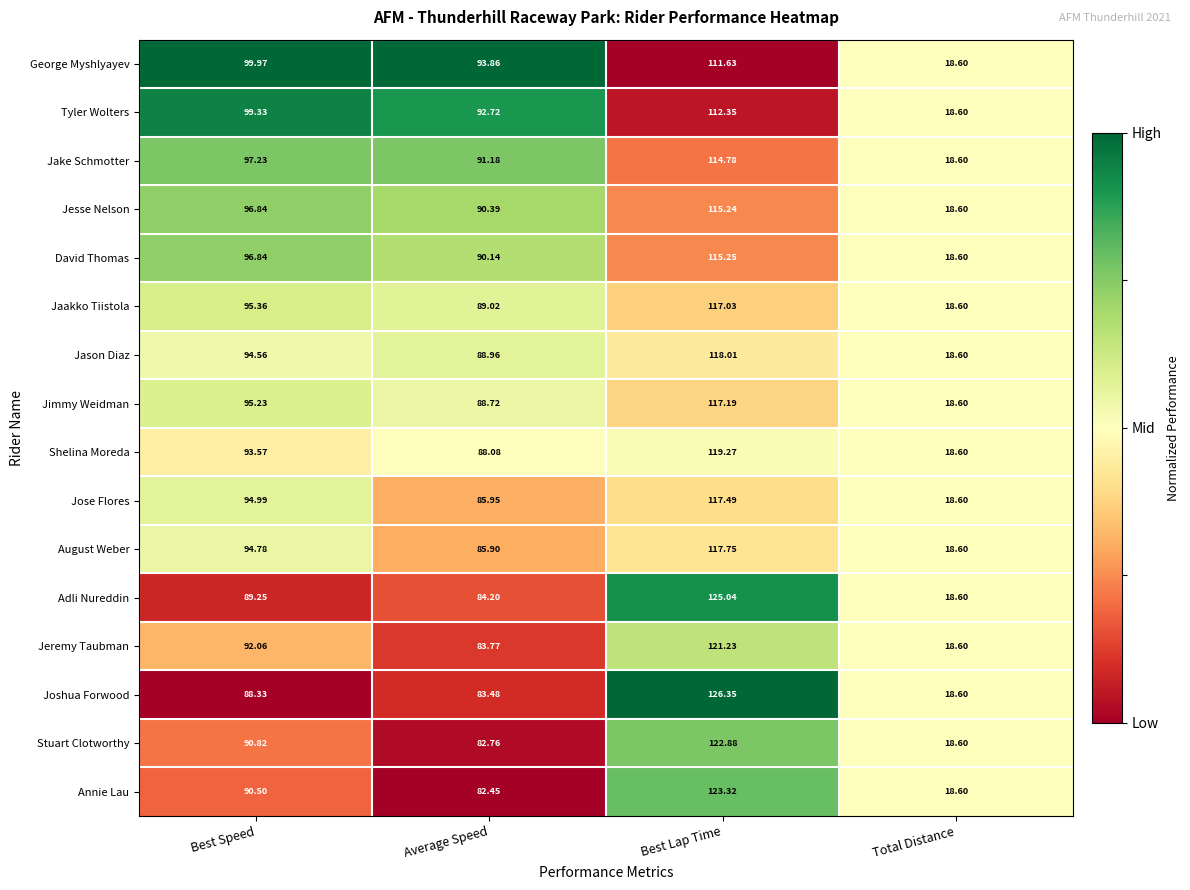

Which category has the highest value across all series?

Best Lap Time